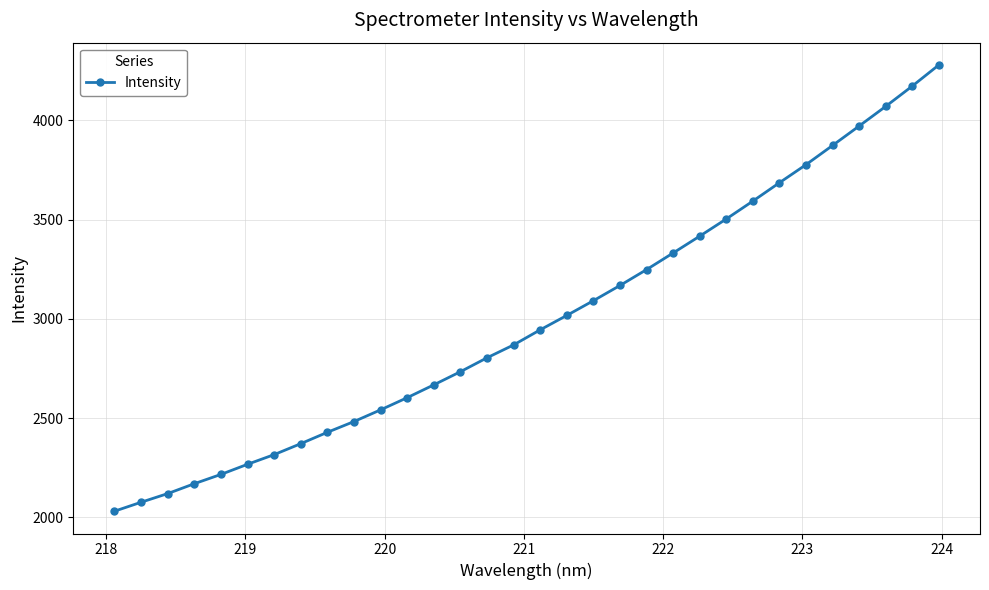

What is the minimum value shown in the chart?

2030.8